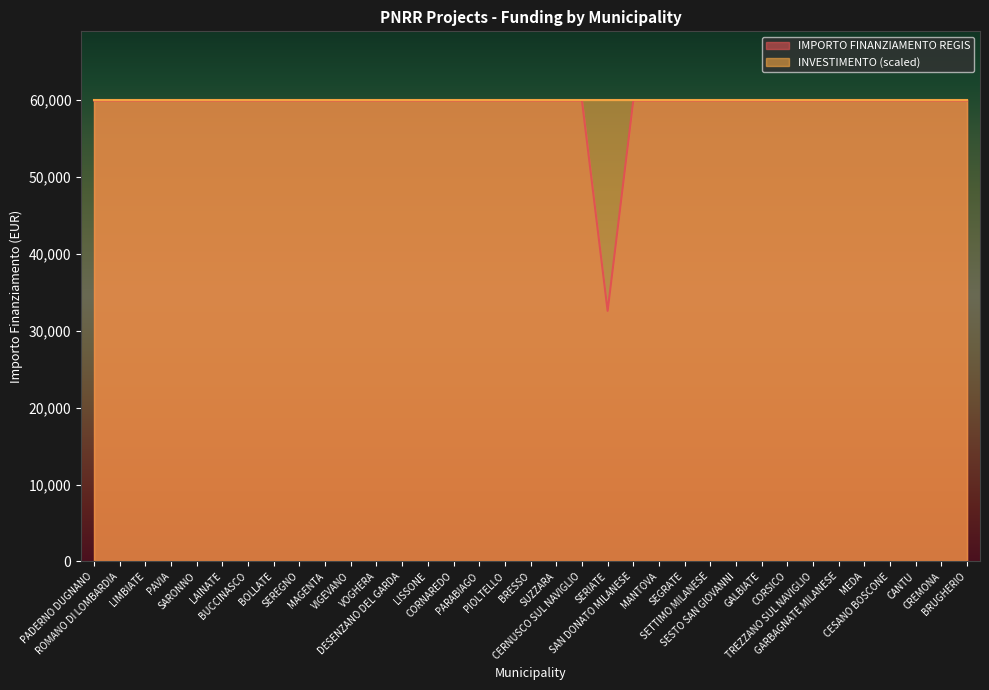

Which has a higher value, PADERNO DUGNANO or ROMANO DI LOMBARDIA?

PADERNO DUGNANO